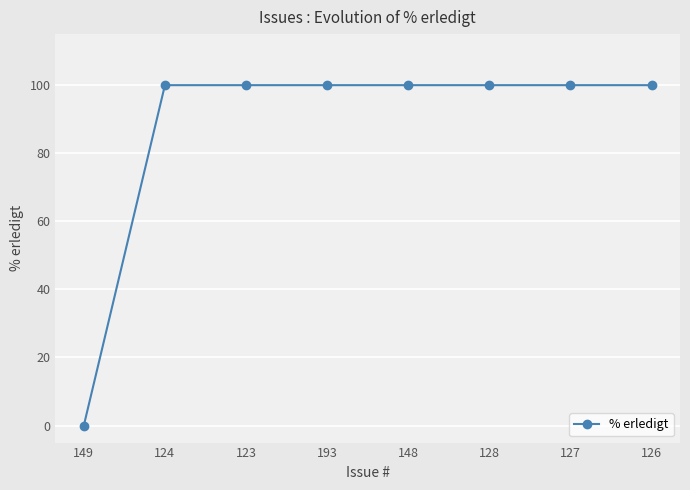

What is the sum of the values at 127 and 128?

200